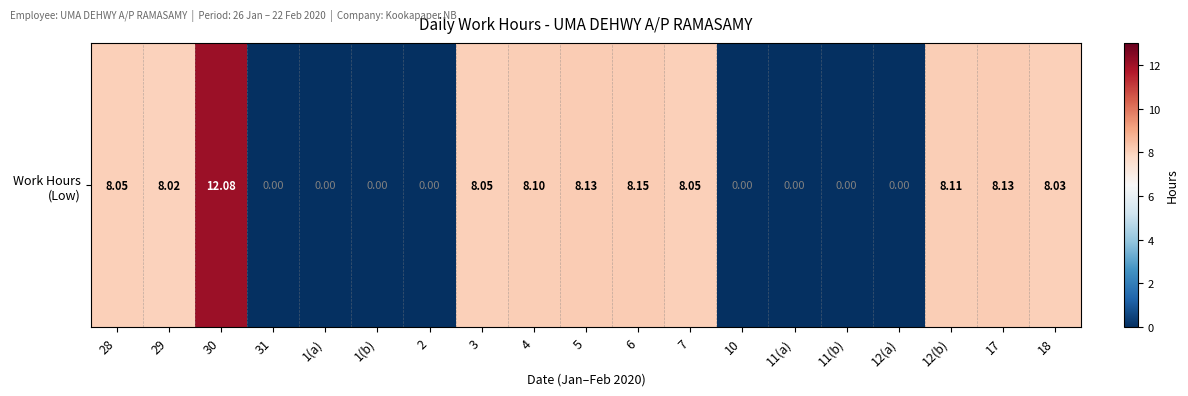

Where does the data first go above 8?

28